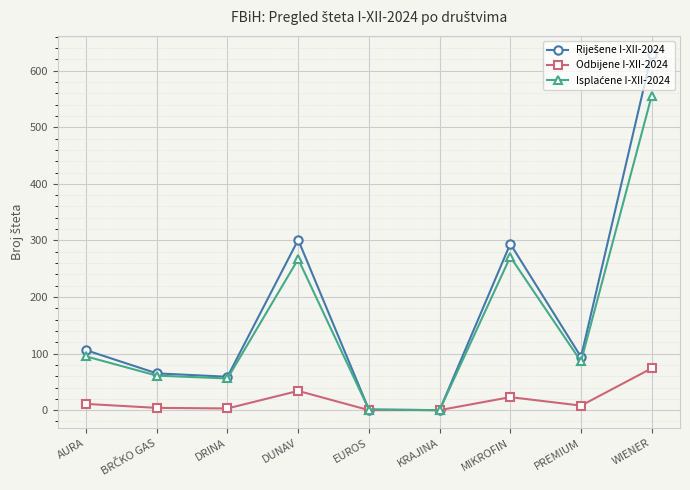

What is the label of the 5th point from the right?

EUROS